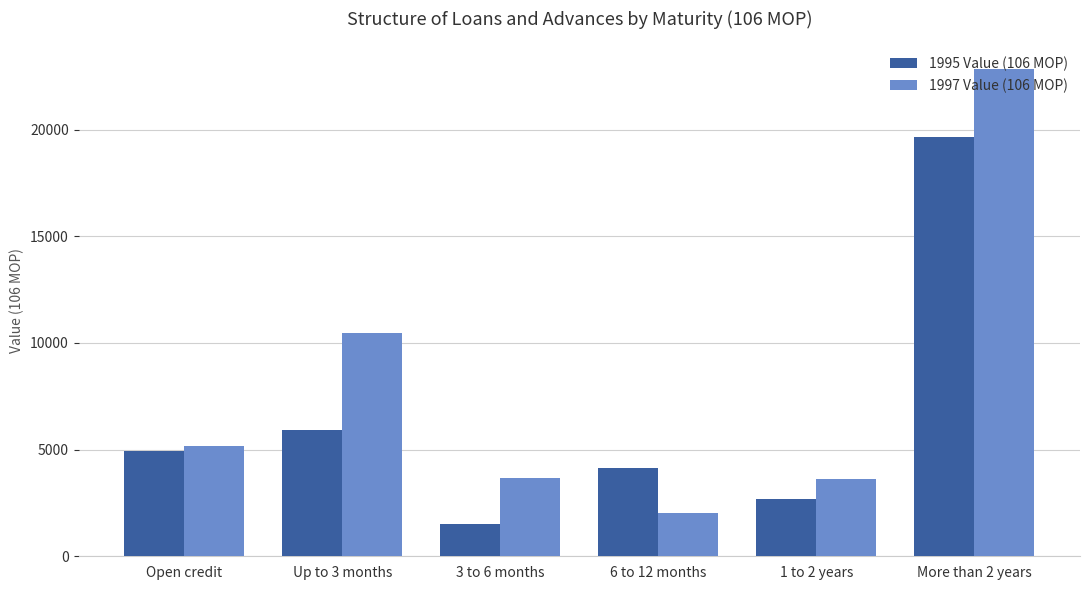

What is the spread (max minus min) of values at 6 to 12 months?

2088.7